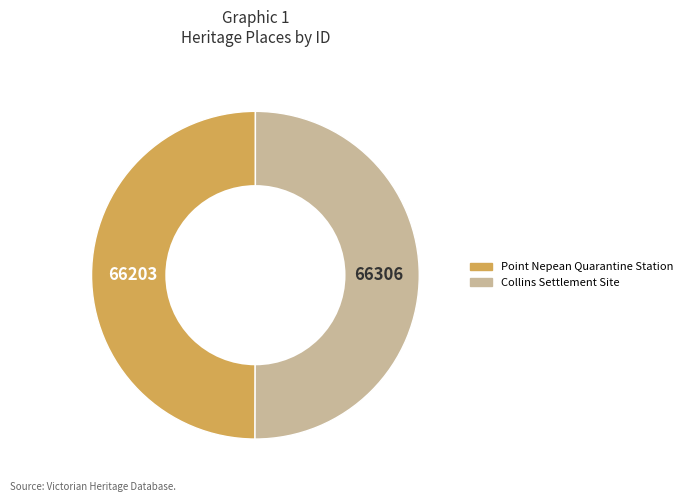

The Point Nepean Quarantine Station slice represents 50% of the pie. True or false?

True